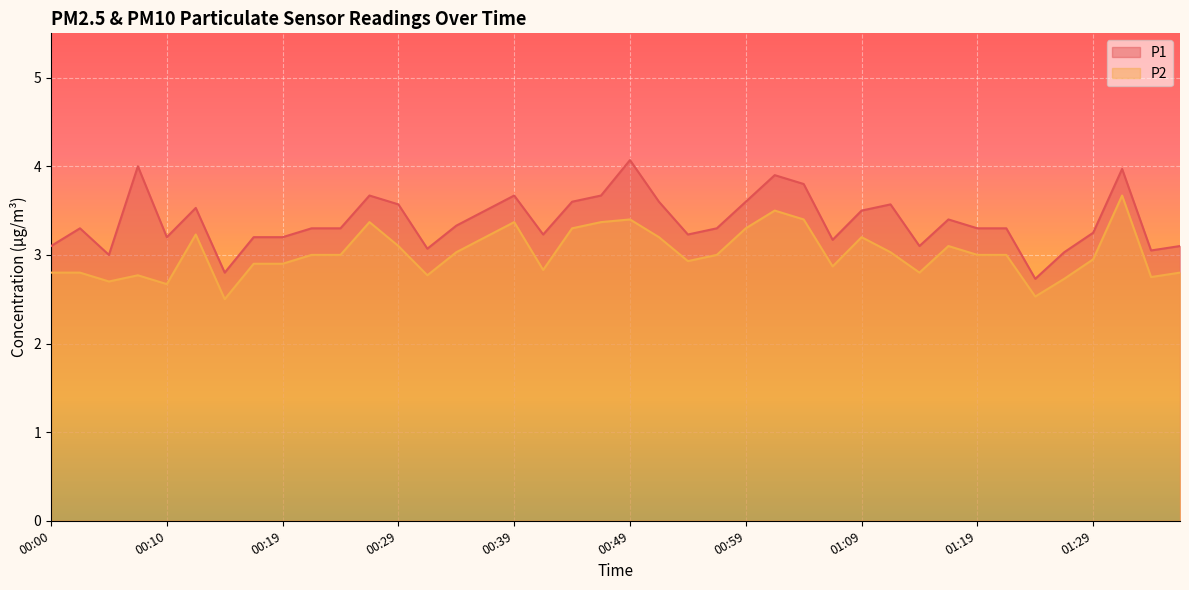

What is the difference between the P2 values at 00:19 and 00:00?

0.1